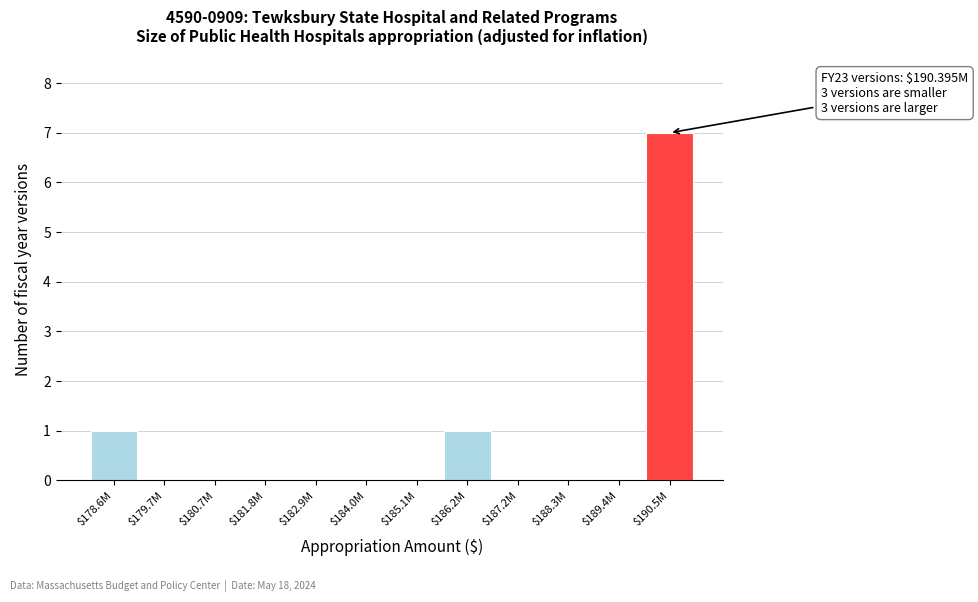

What is the maximum value shown in the chart?

7